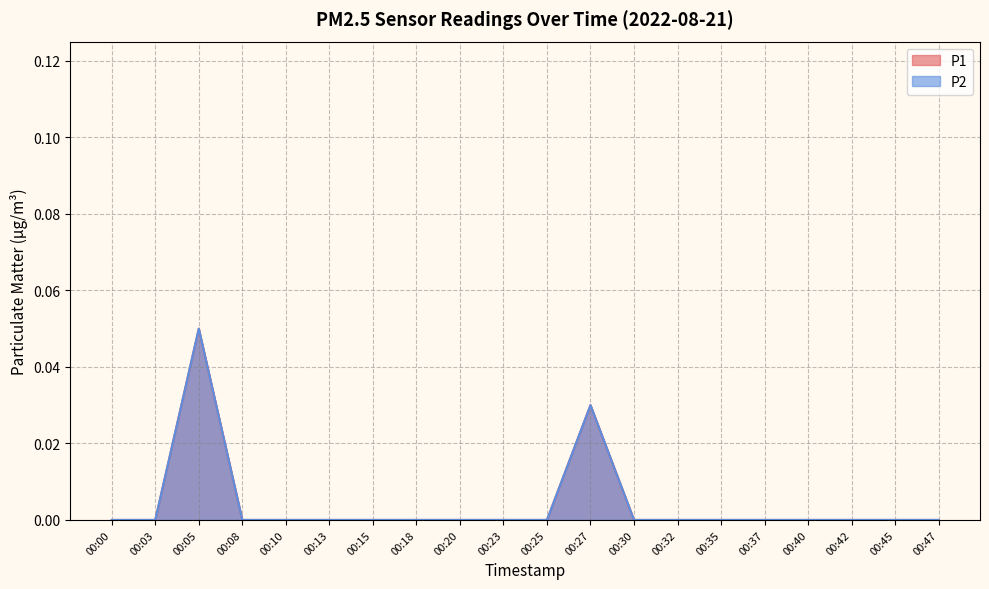

Rank the series at 00:15 from highest to lowest value.

P1, P2